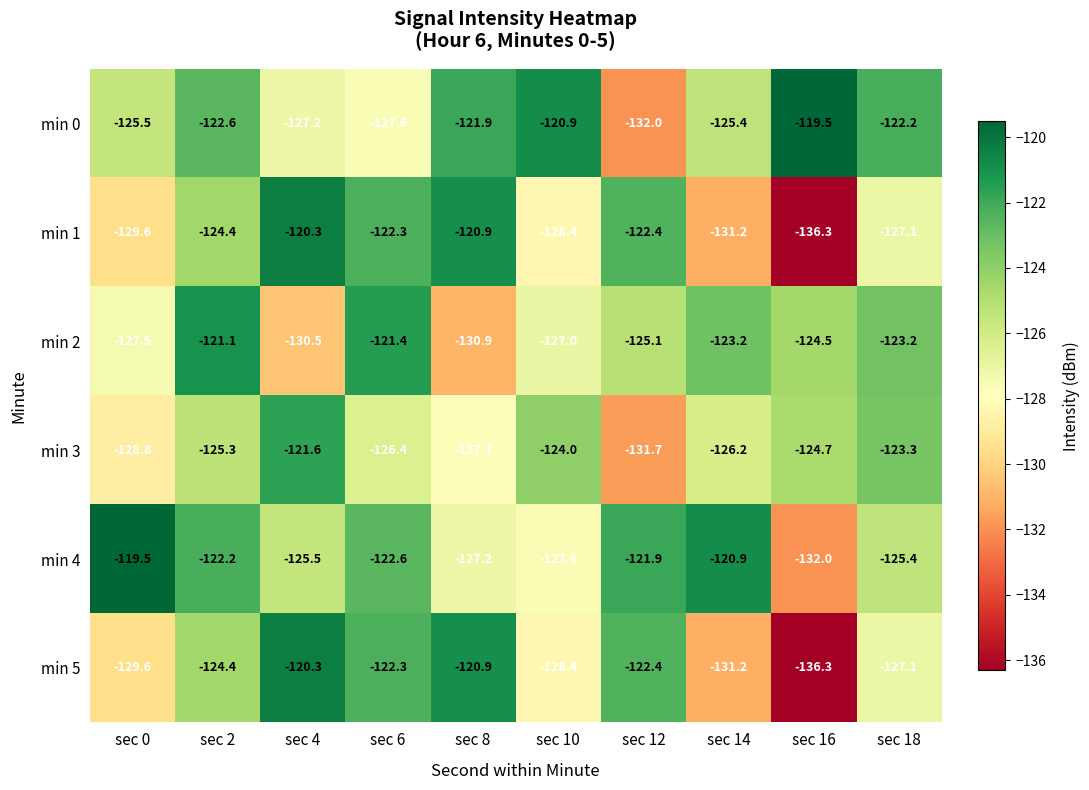

What is the minimum value for min 5?

-136.3